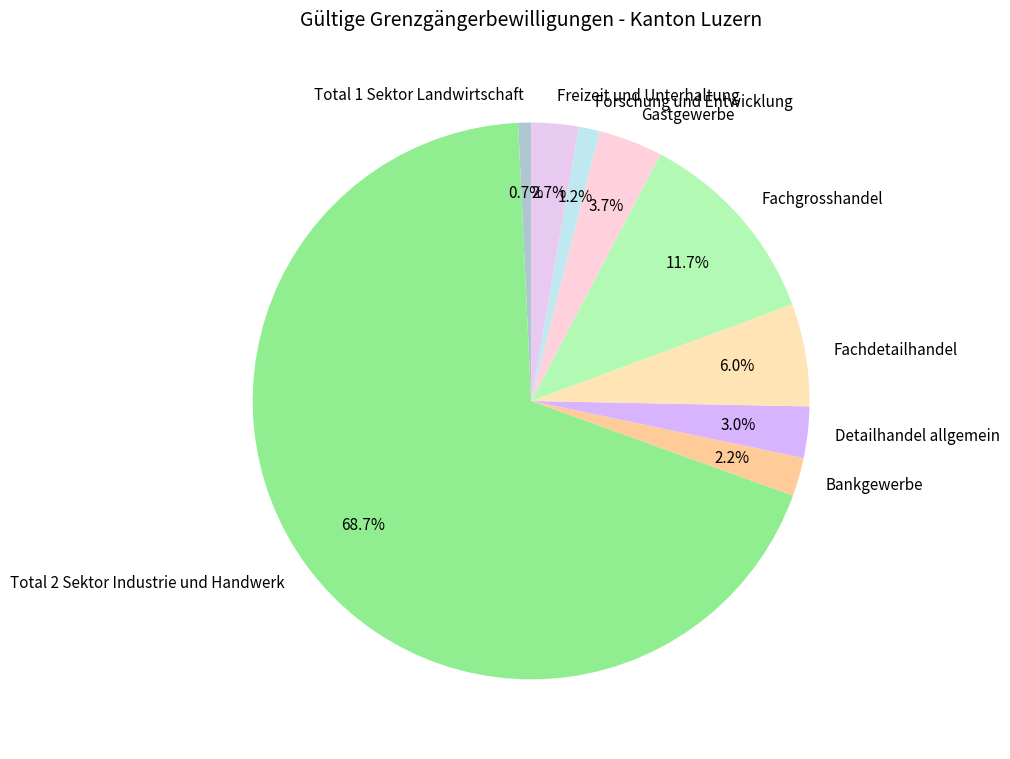

Does Gastgewerbe represent more than half of the total?

No